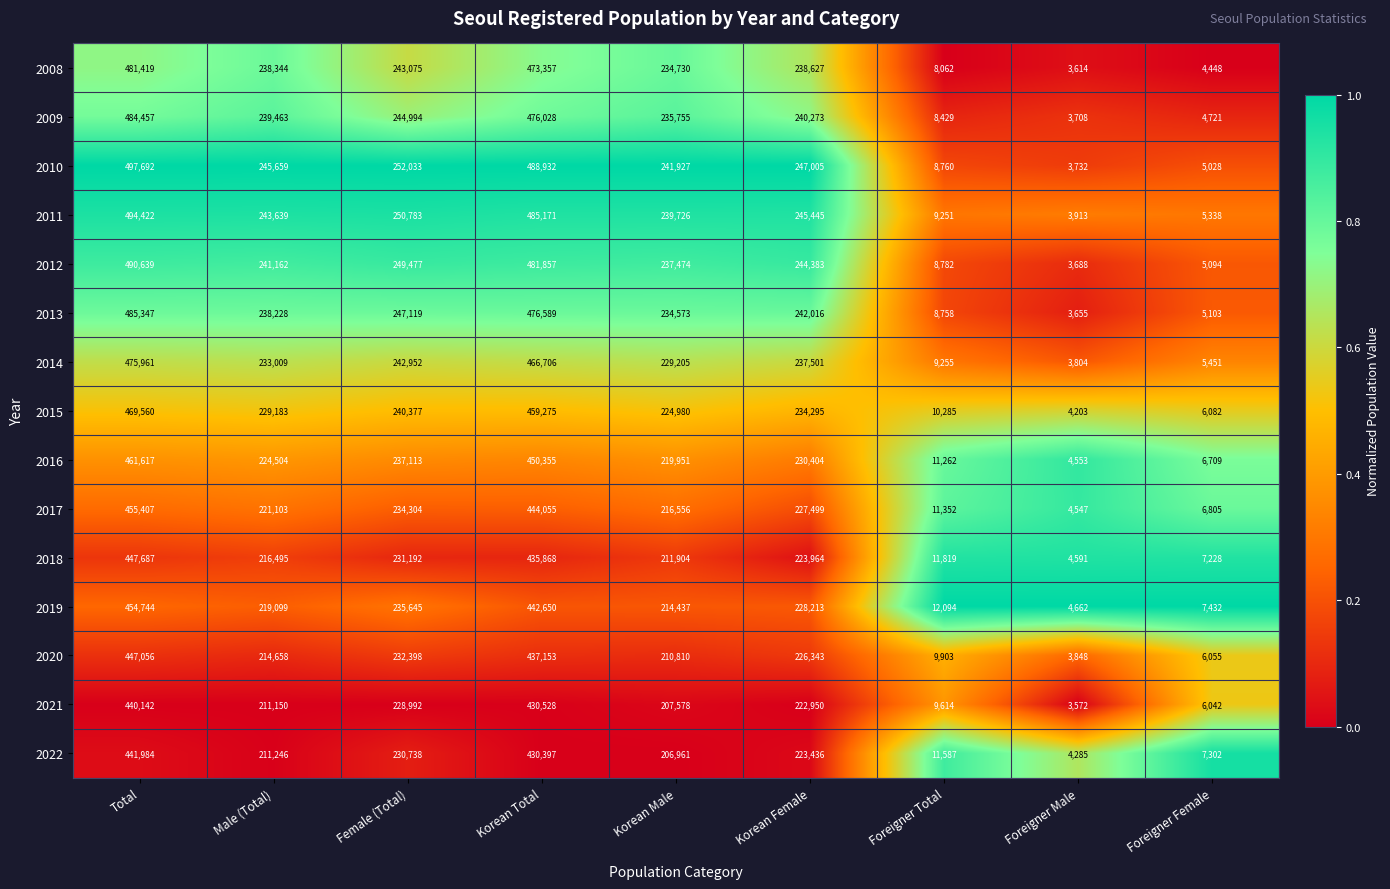

Is it true that 2020 equals 756469 at Total?

False